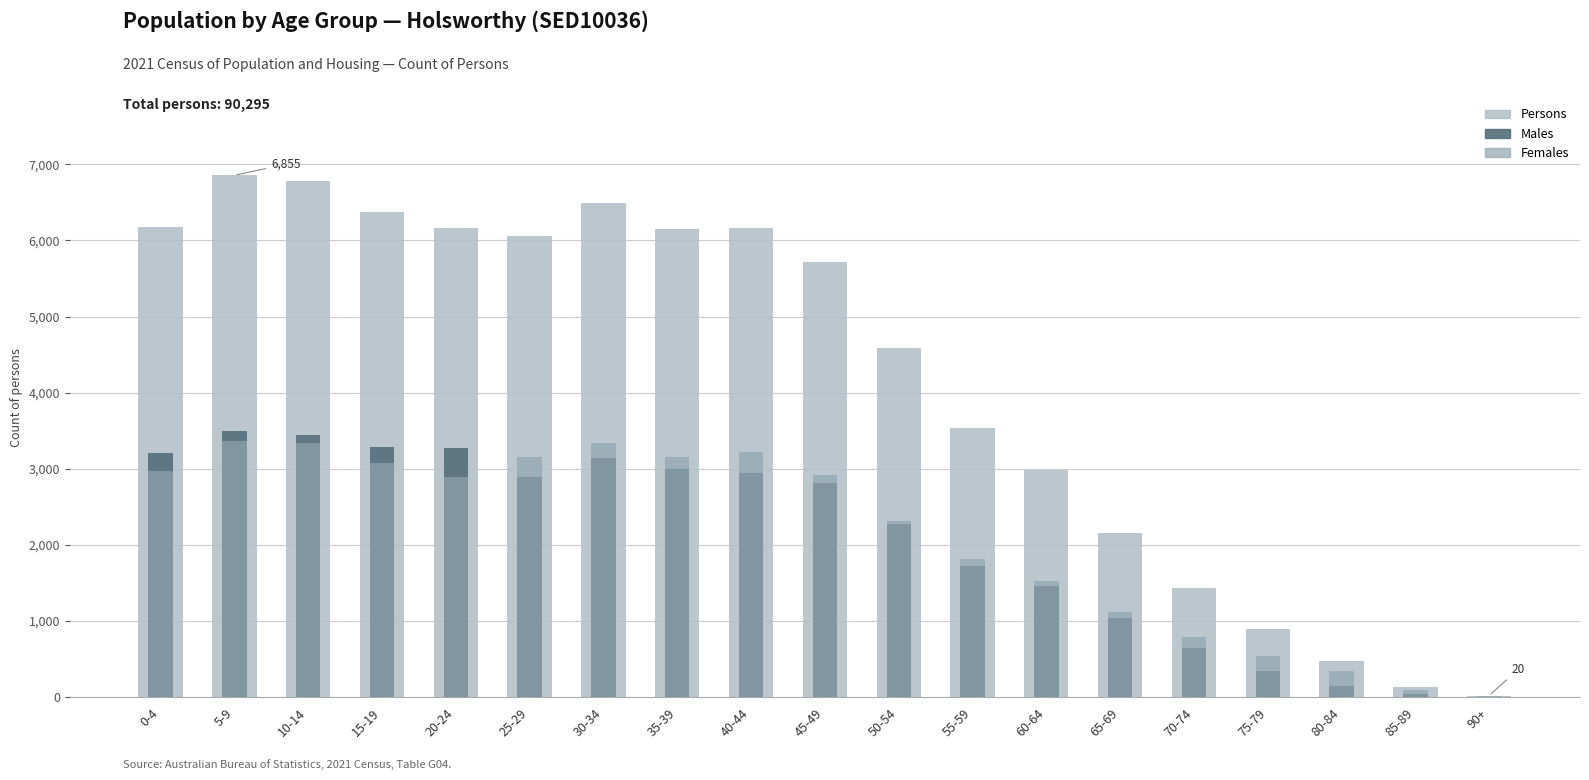

How many bars are there in each group?

3